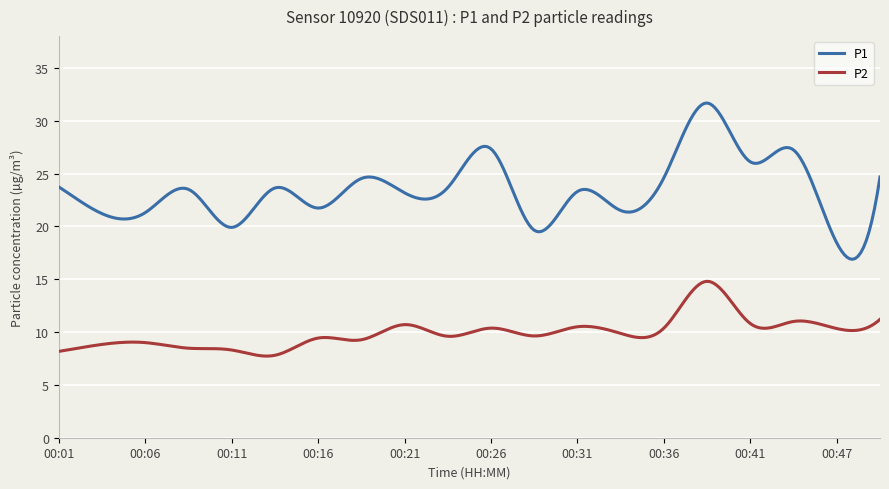

Count the number of data series in this chart.

2